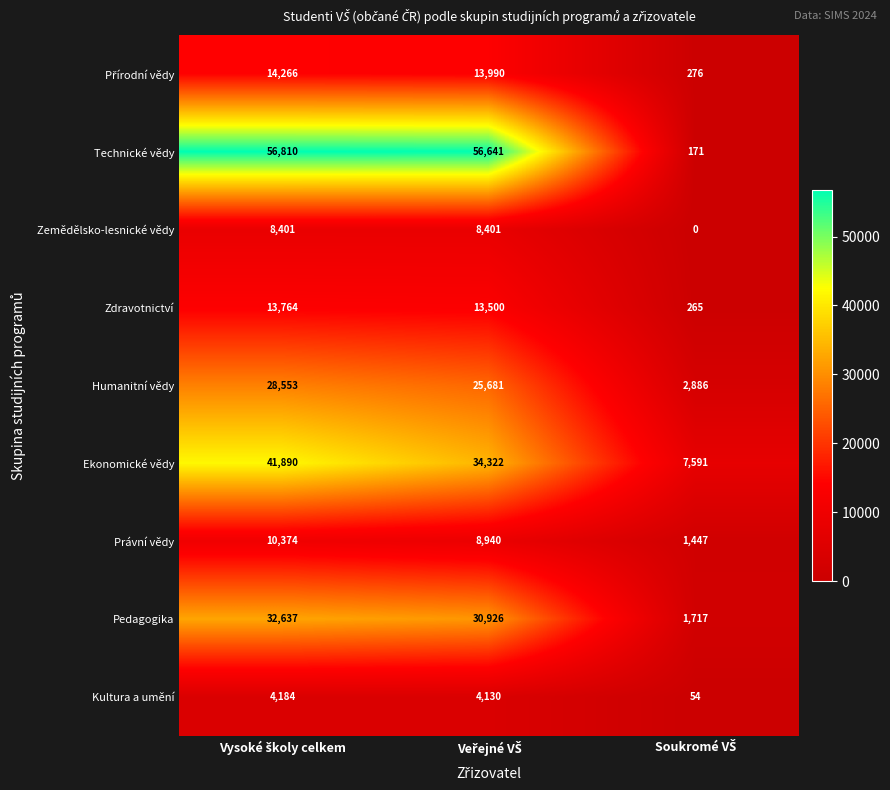

Which series has the widest spread of values?

Technické vědy